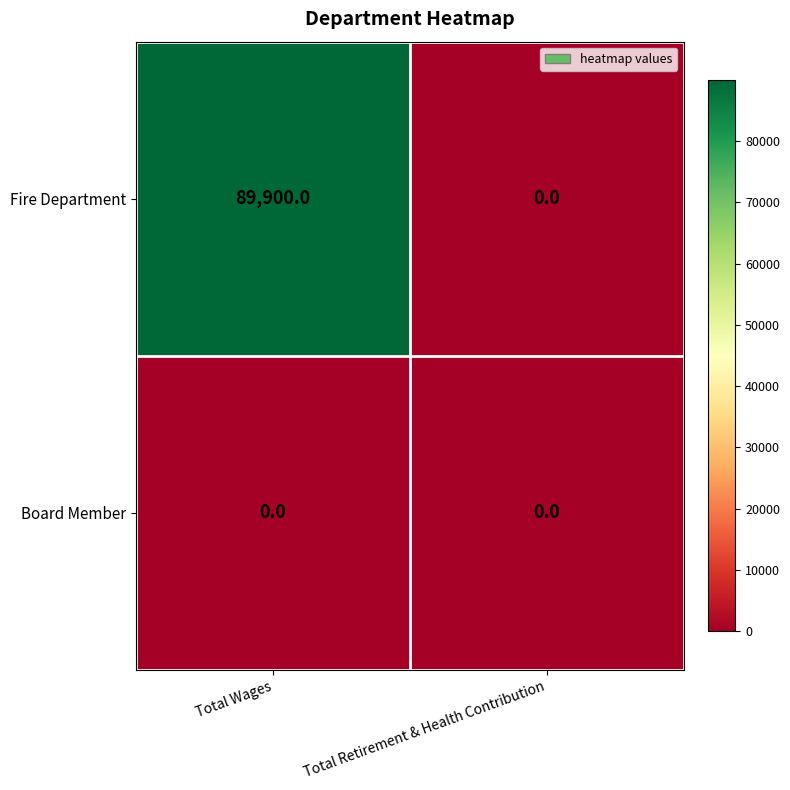

List the series in order of their peak value, highest first.

Fire Department, Board Member